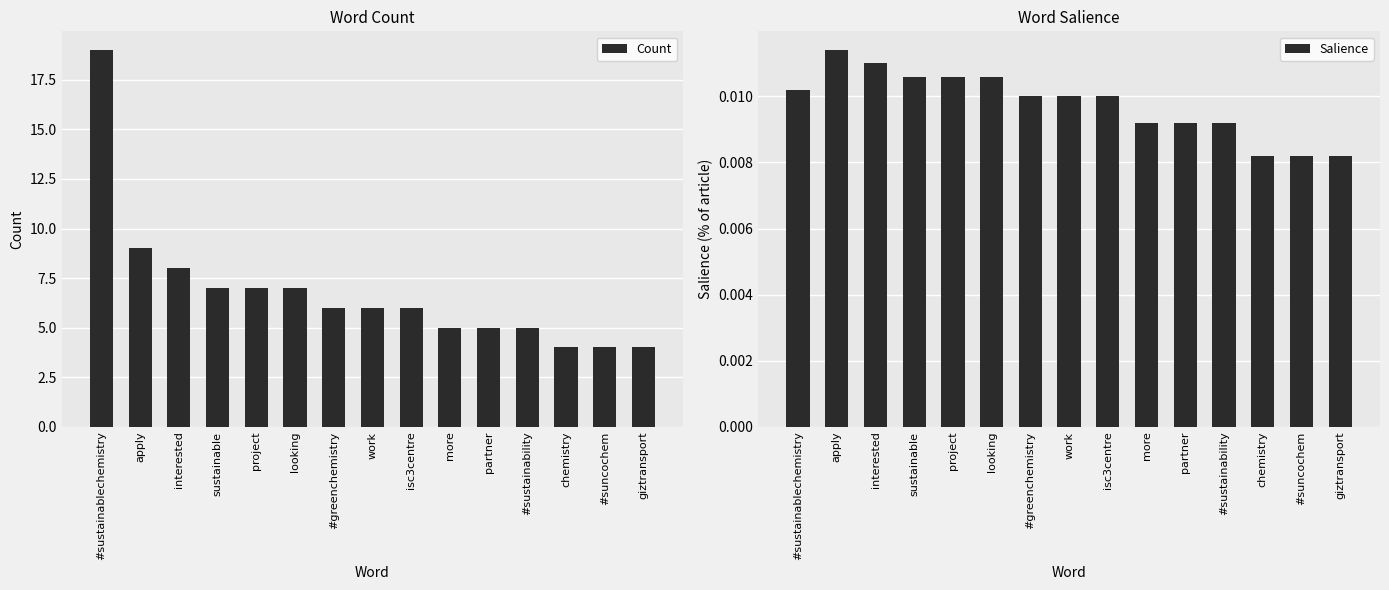

What is the spread (max minus min) of values at more?

5.0